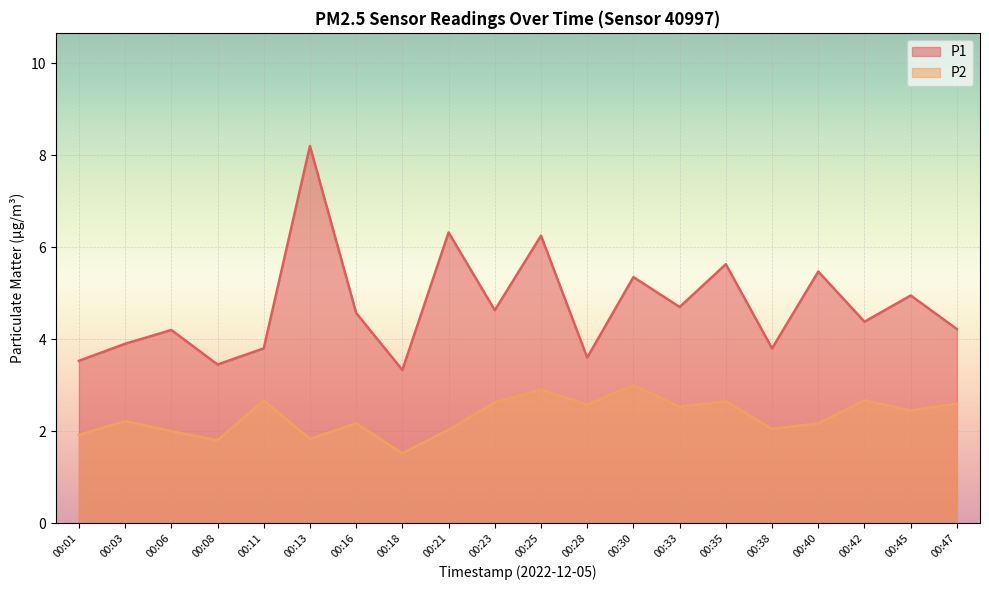

What is the value of the P1 point at the 3rd from the left?

4.2